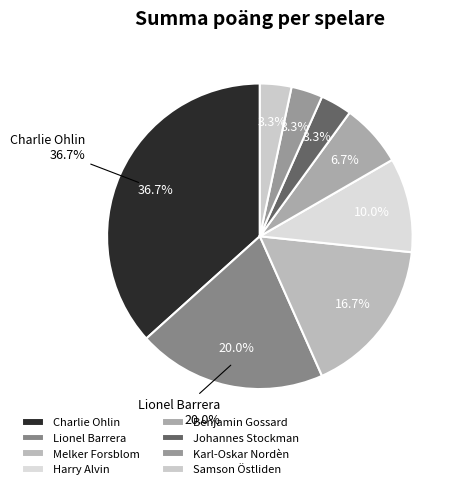

How many slices are in this pie chart?

8